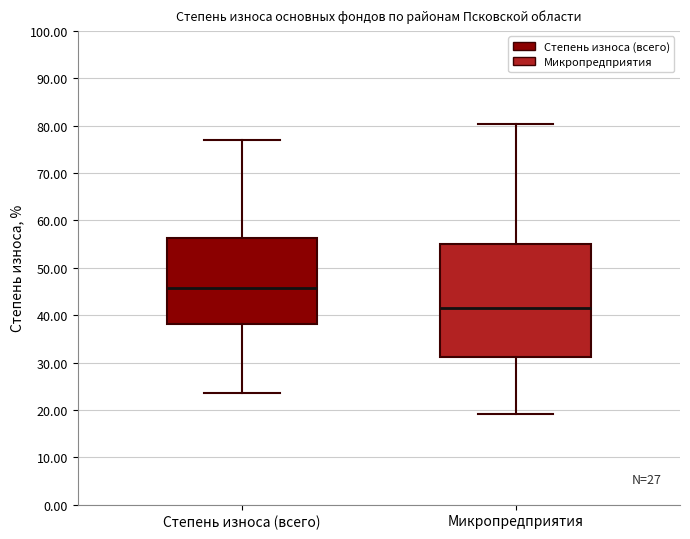

Which box has the highest median line?

Степень износа (всего)